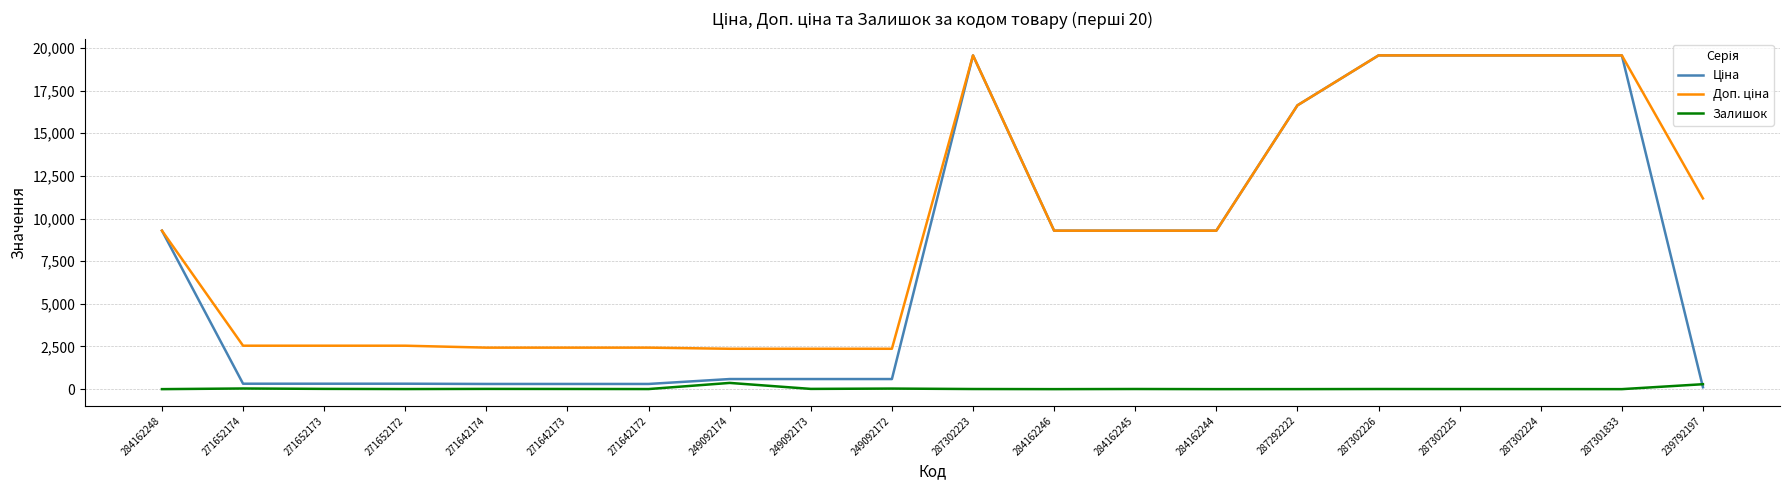

True or false: Залишок has a value of 1.0 at 287292222.

True